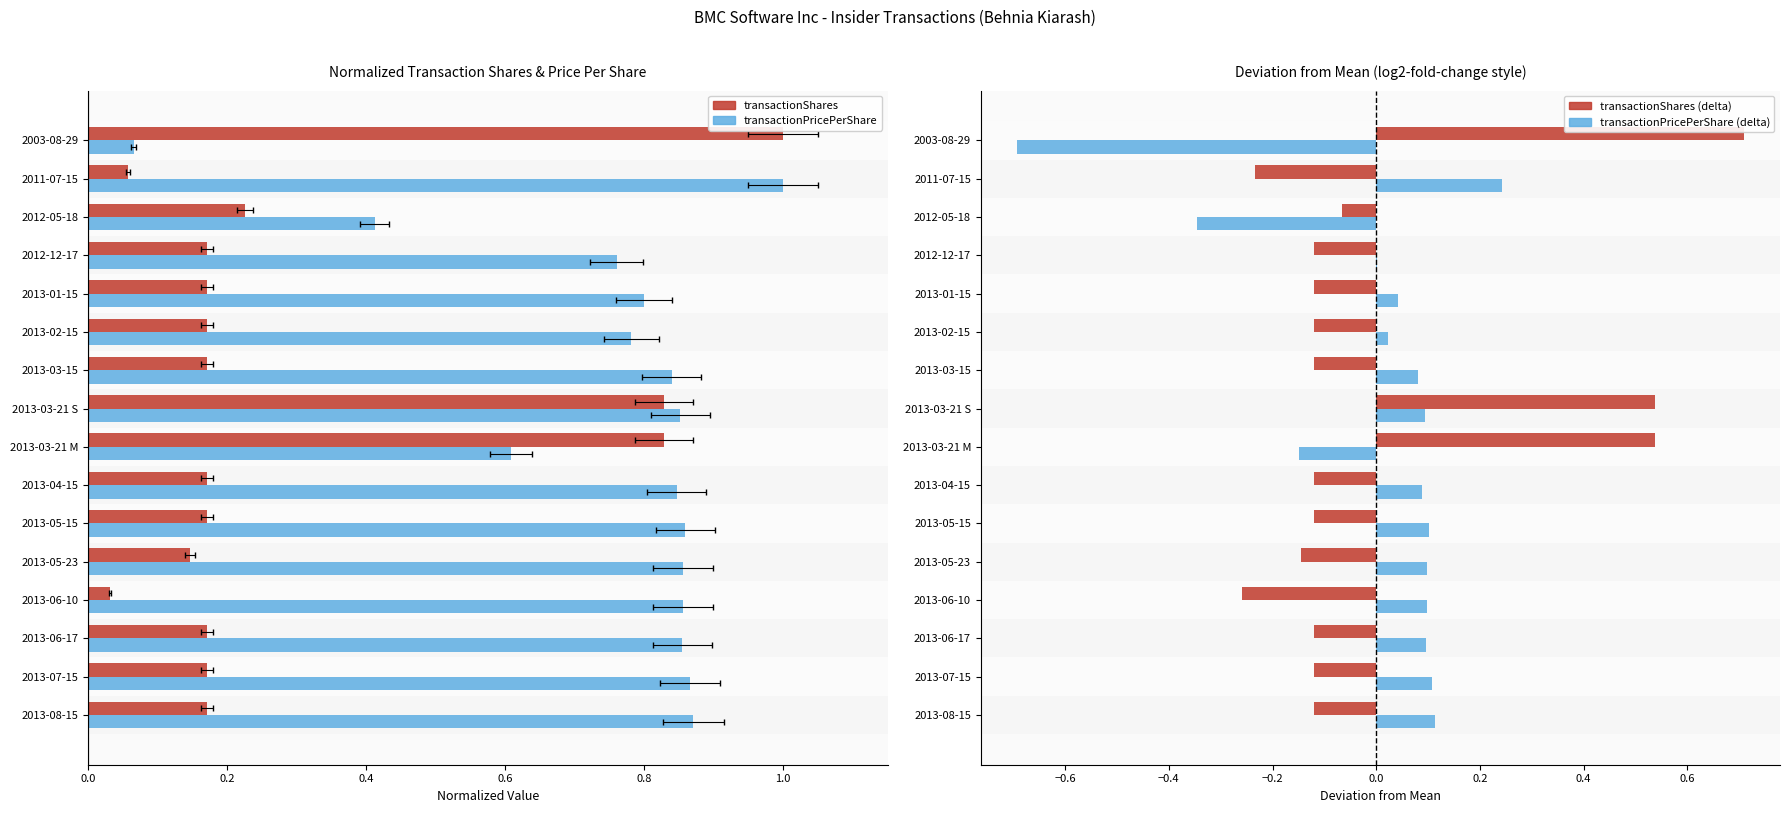

How many groups of bars are there?

16